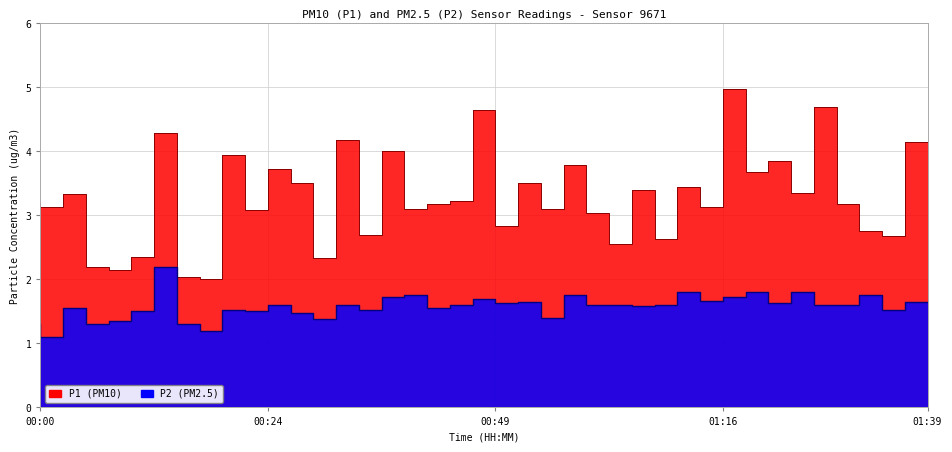

Which has a higher value, 00:54 or 01:09?

00:54